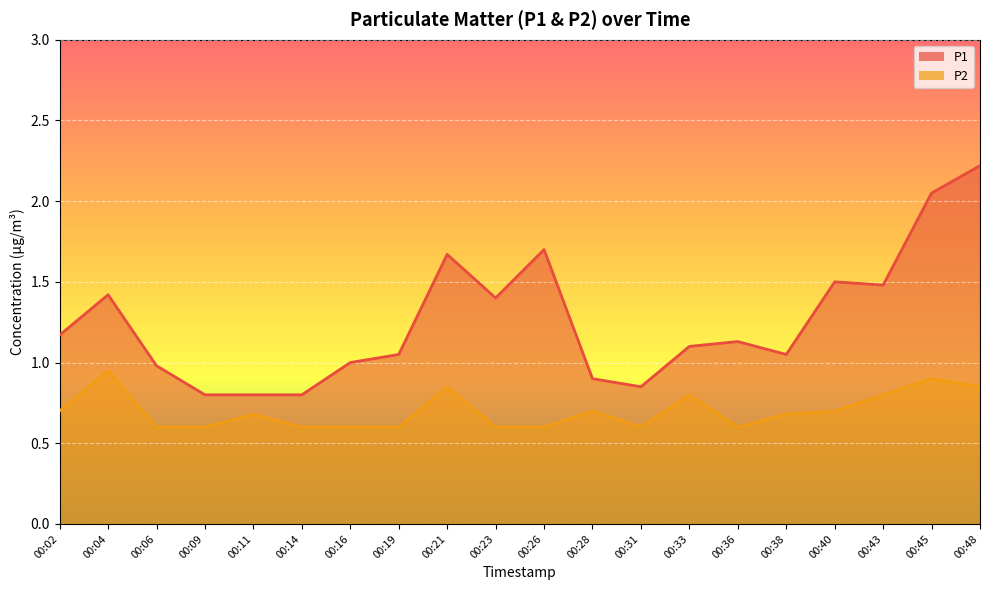

How many lines are shown in the chart?

2